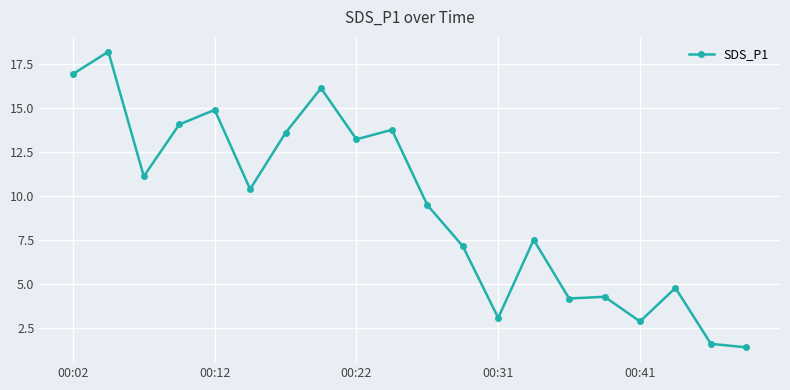

True or false: the data has more than 0 interior local peaks.

True